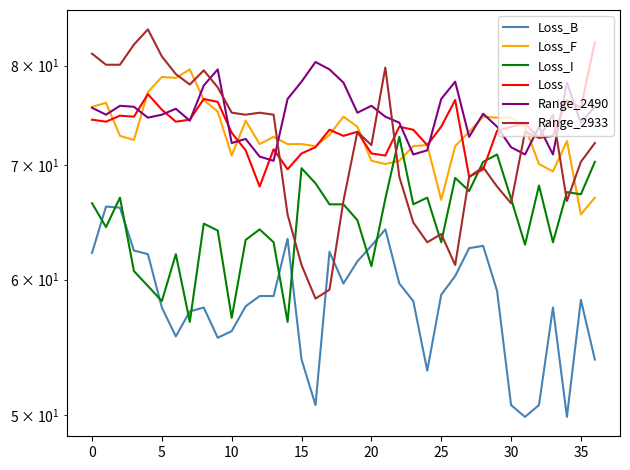

What is the spread (max minus min) of values at 27?

10.6